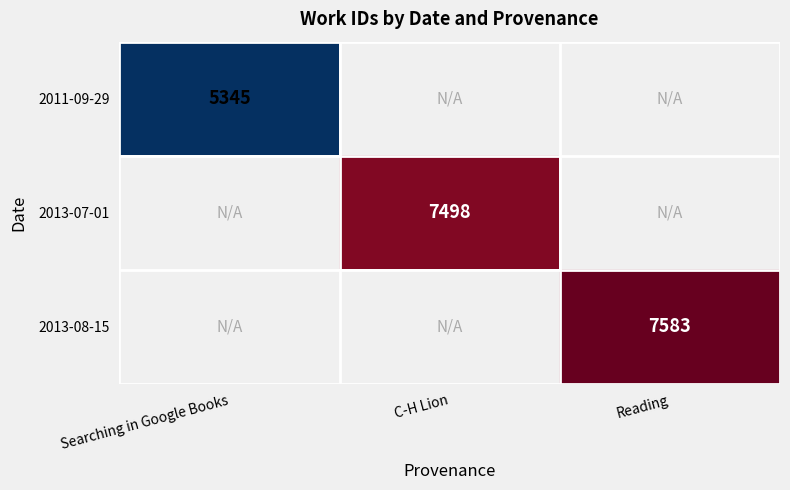

Is it true that 2013-08-15 equals 7583 at Reading?

True